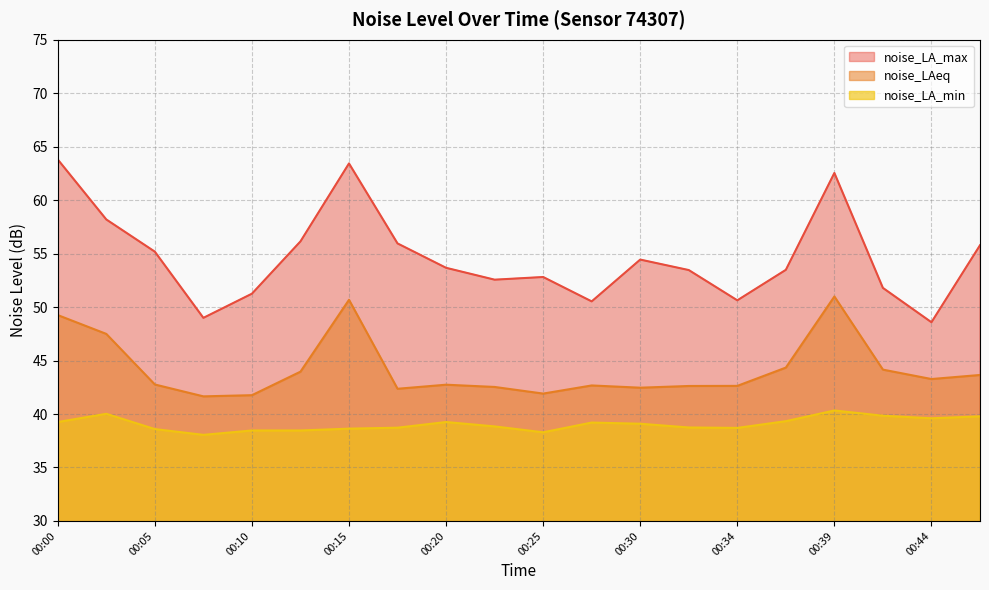

At how many categories does at least one series exceed 41?

20